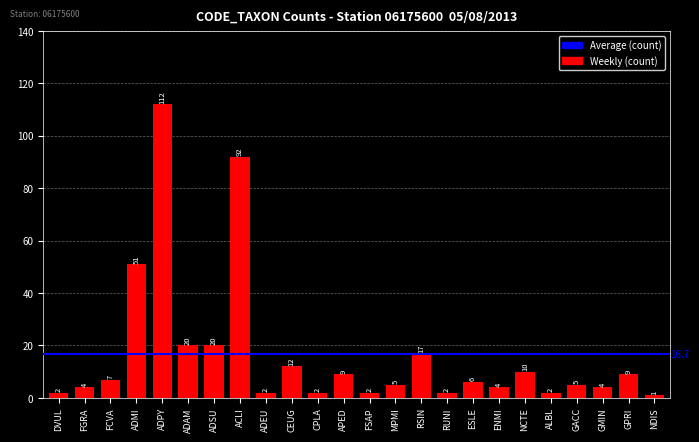

Which has a higher value, ADMI or ADEU?

ADMI